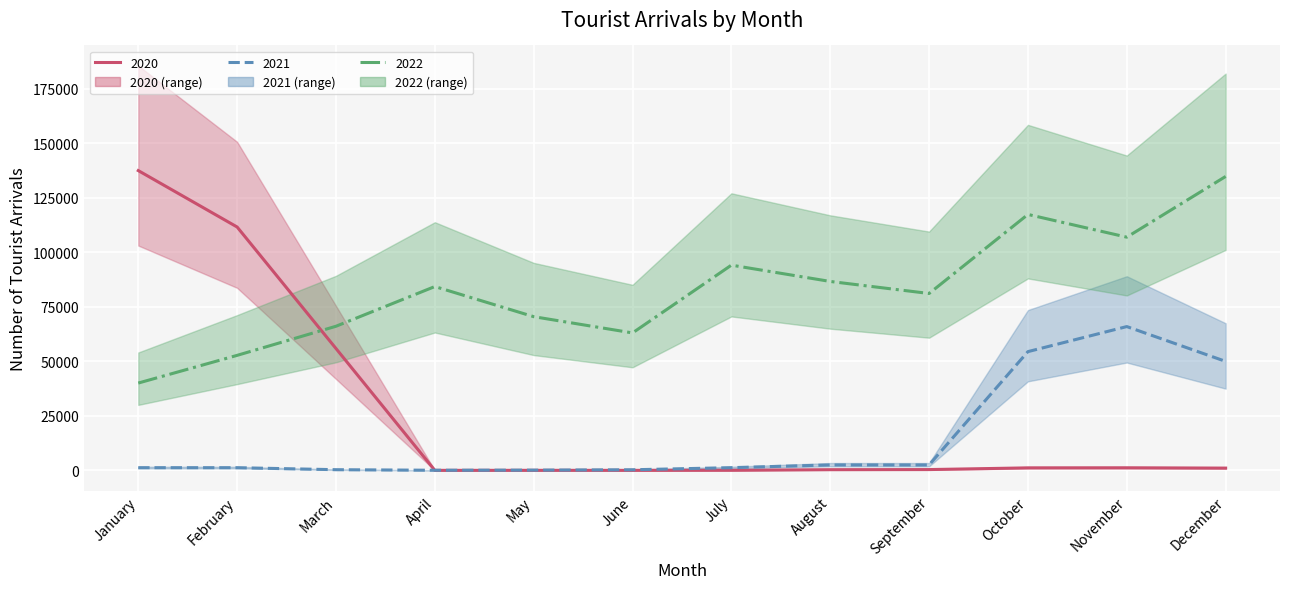

True or false: 2021 (line) and 2022 (line) cross at least once.

False